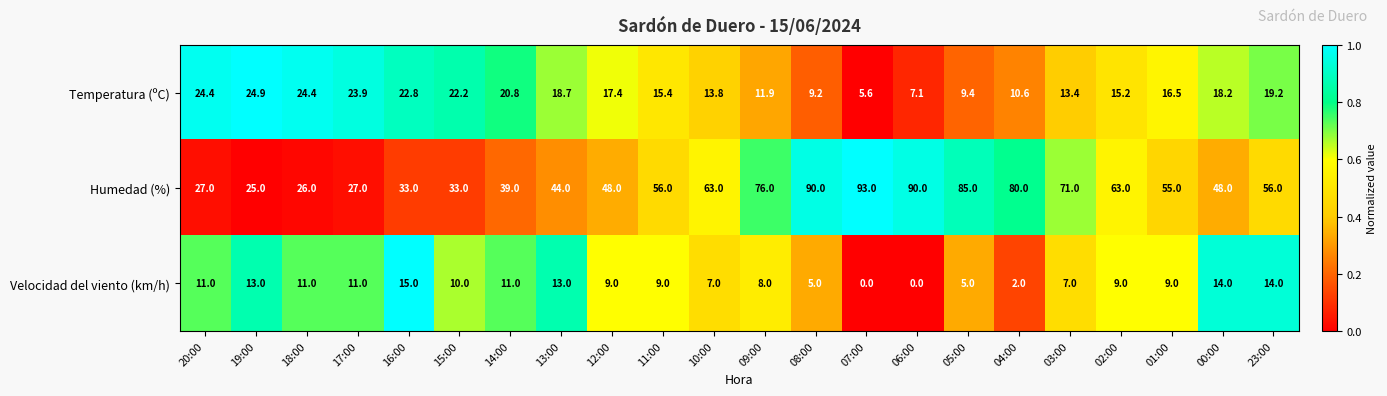

At which label is Temperatura (ºC) closest to 15?

02:00